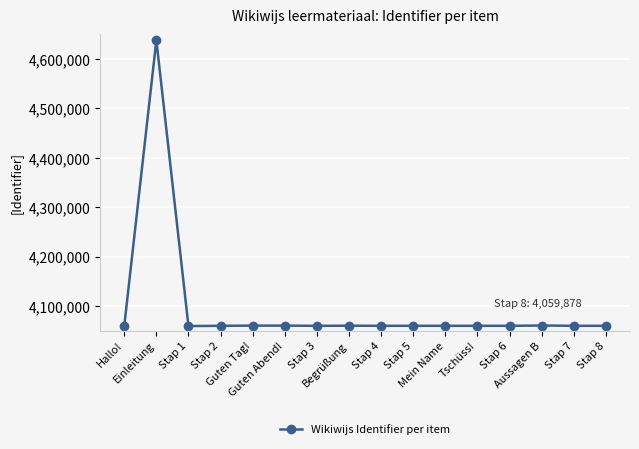

What is the label of the 4th point from the left?

Stap 2